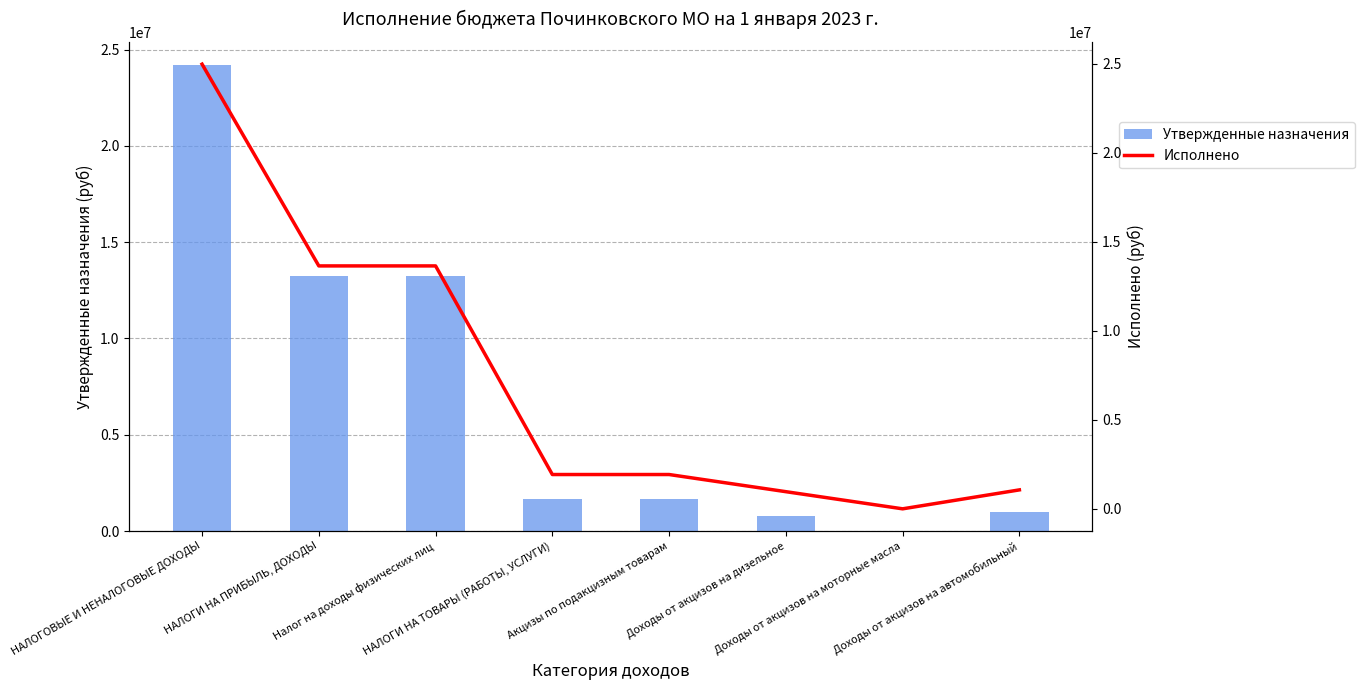

What is the total value across all series at НАЛОГИ НА ТОВАРЫ (РАБОТЫ, УСЛУГИ)?

3605741.5